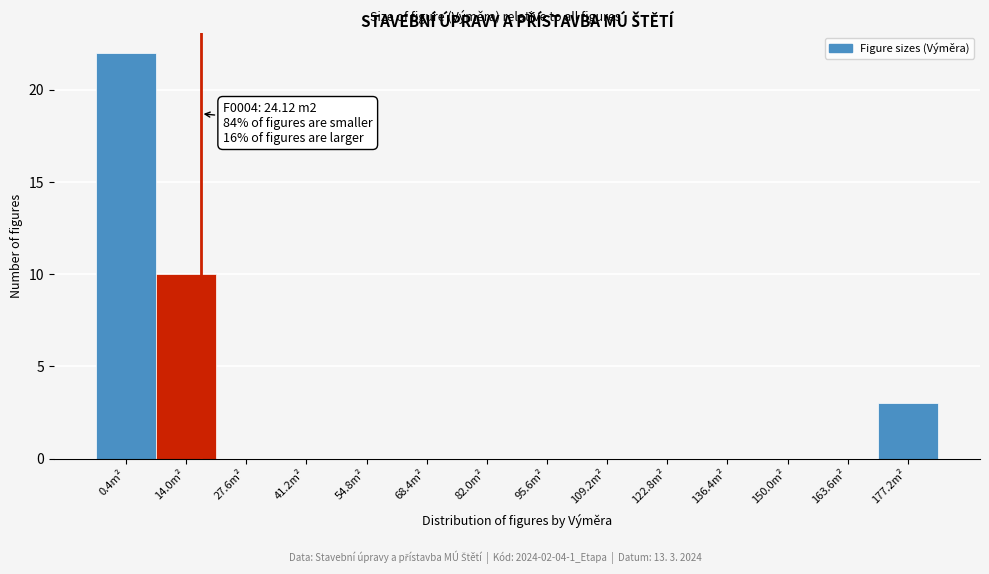

Reading left to right, list all the values displayed in this chart.

0.4m²=22	14.0m²=10	27.6m²=0	41.2m²=0	54.8m²=0	68.4m²=0	82.0m²=0	95.6m²=0	109.2m²=0	122.8m²=0	136.4m²=0	150.0m²=0	163.6m²=0	177.2m²=3